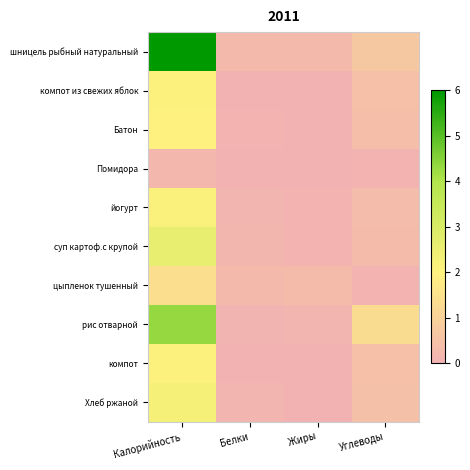

Rank the series by their maximum value, from highest to lowest.

шницель рыбный натуральный, рис отварной, суп картоф.с крупой, Хлеб ржаной, йогурт, компот из свежих яблок, компот, Батон, цыпленок тушенный, Помидора